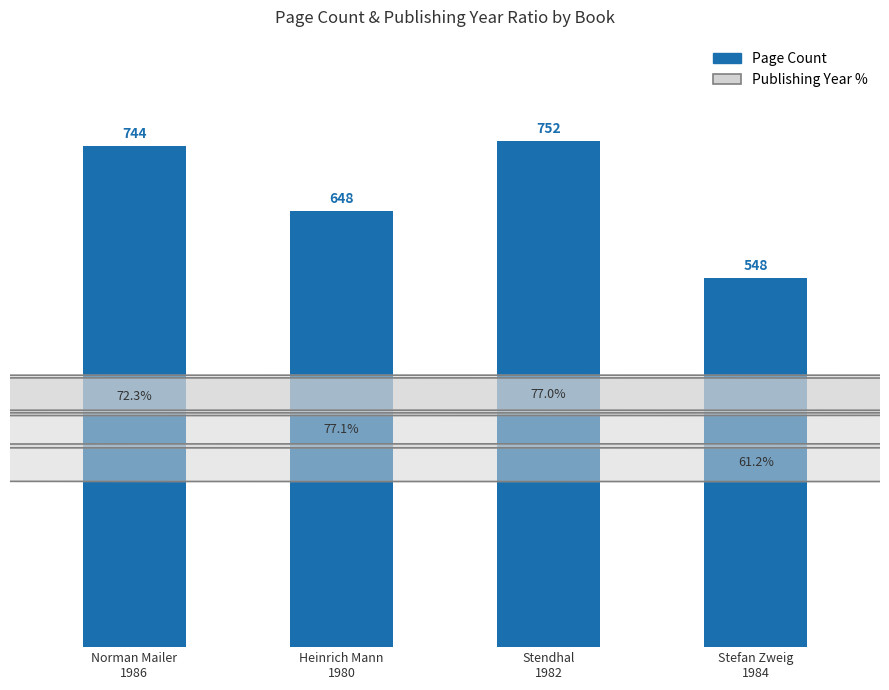

What is the label of the 3rd bar from the right?

Heinrich Mann
1980